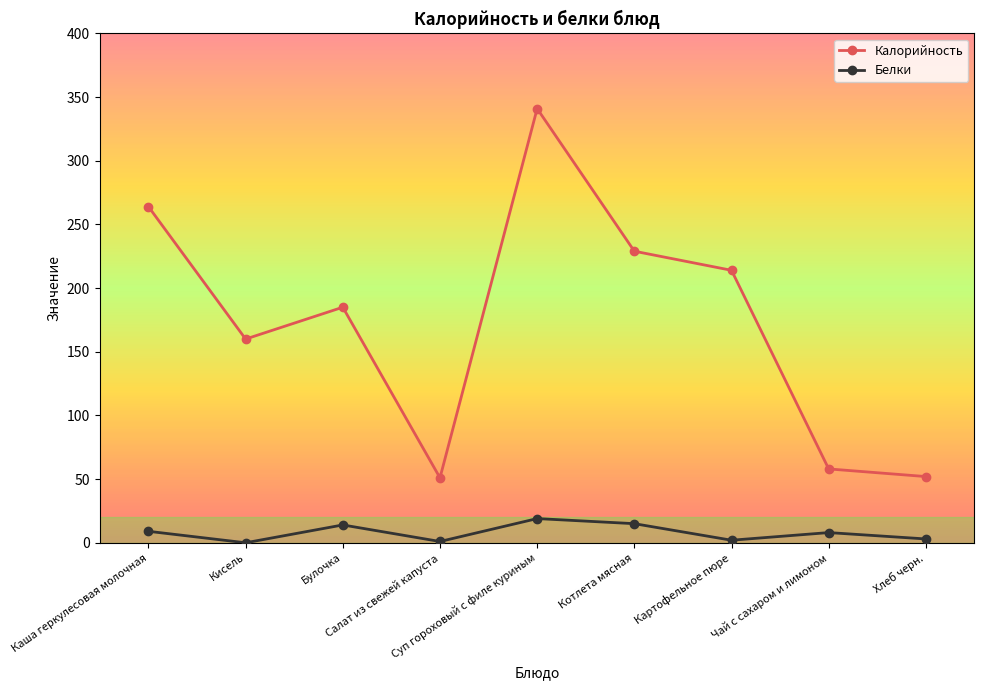

At which label does Калорийность reach its peak?

Суп гороховый с филе куриным